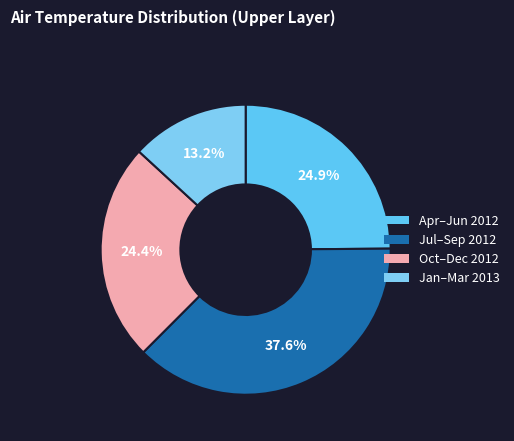

Which category has the biggest portion of the pie?

Jul–Sep 2012